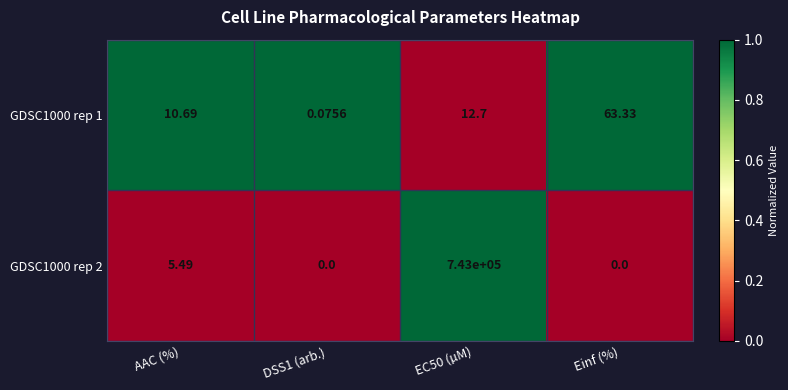

Is the value of GDSC1000 rep 2 at DSS1 (arb.) greater than the value of GDSC1000 rep 1 at DSS1 (arb.)?

No